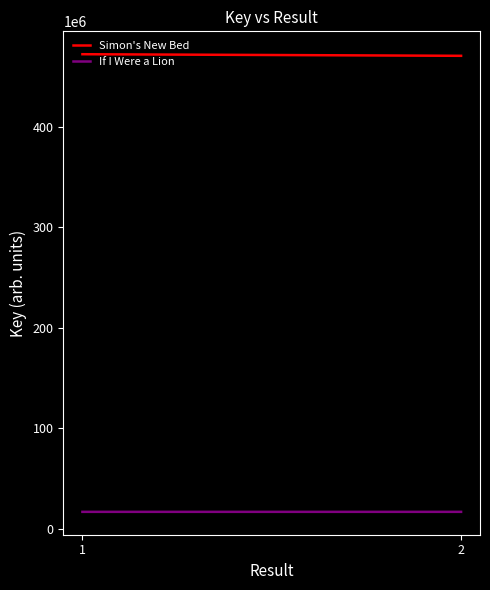

What is the average value of the If I Were a Lion series?

16748643.9